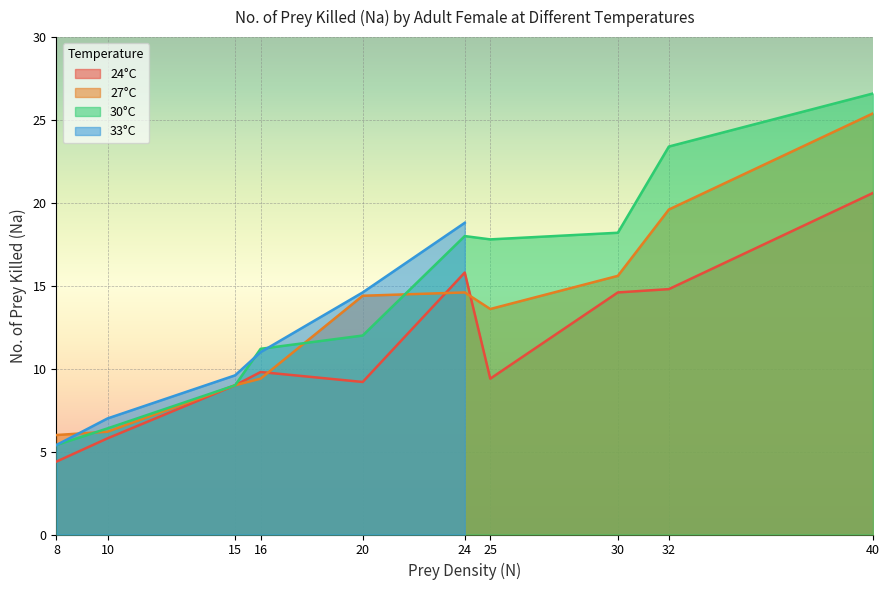

At which category does the chart reach its minimum across all series?

8